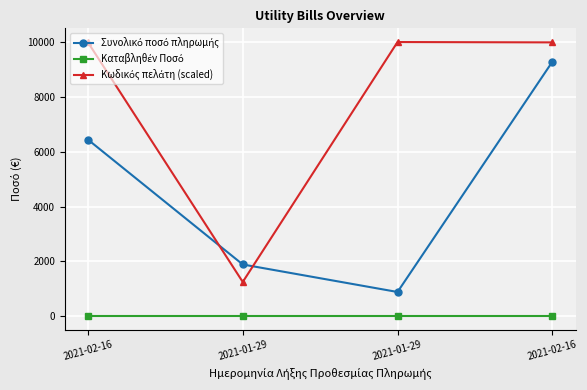

Which has a higher value, 2021-01-29 or 2021-02-16?

2021-02-16